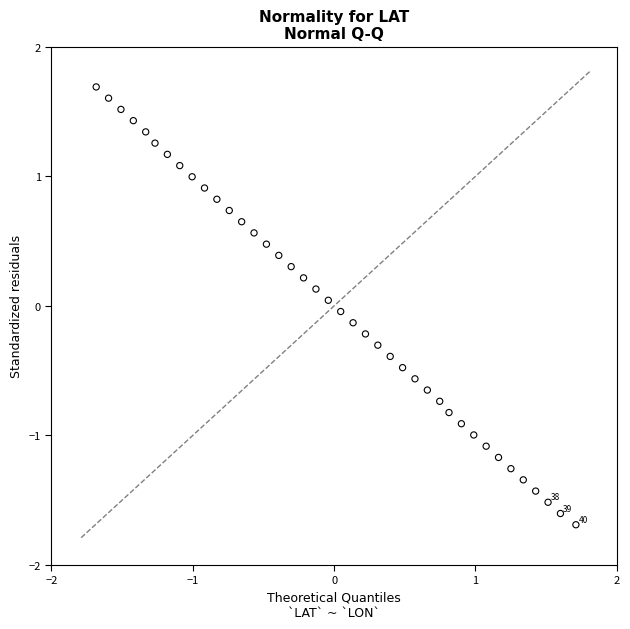

What is the range of Y values (max minus min)?

3.4